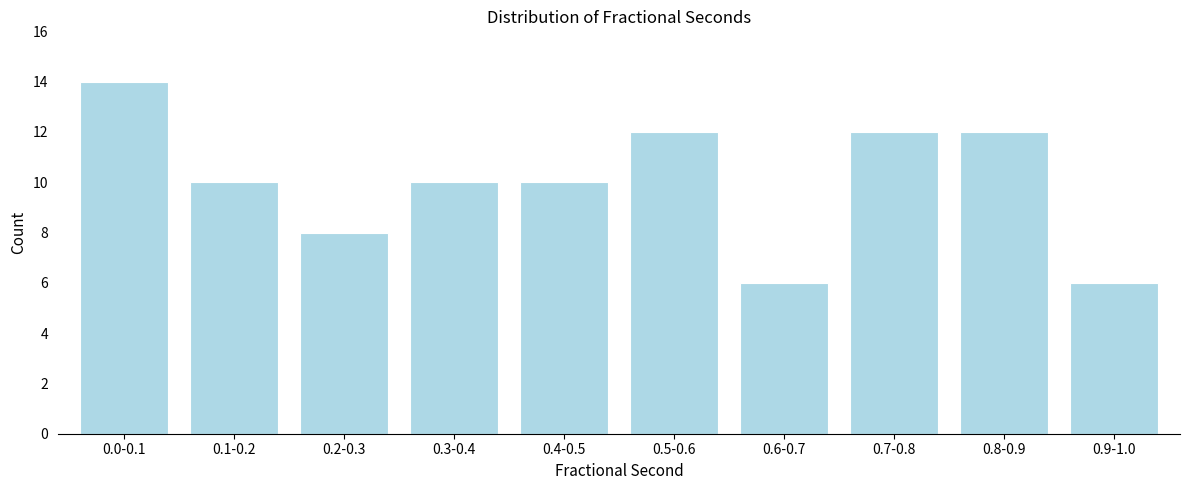

Reading left to right, what are all the values shown in this chart?

14	10	8	10	10	12	6	12	12	6